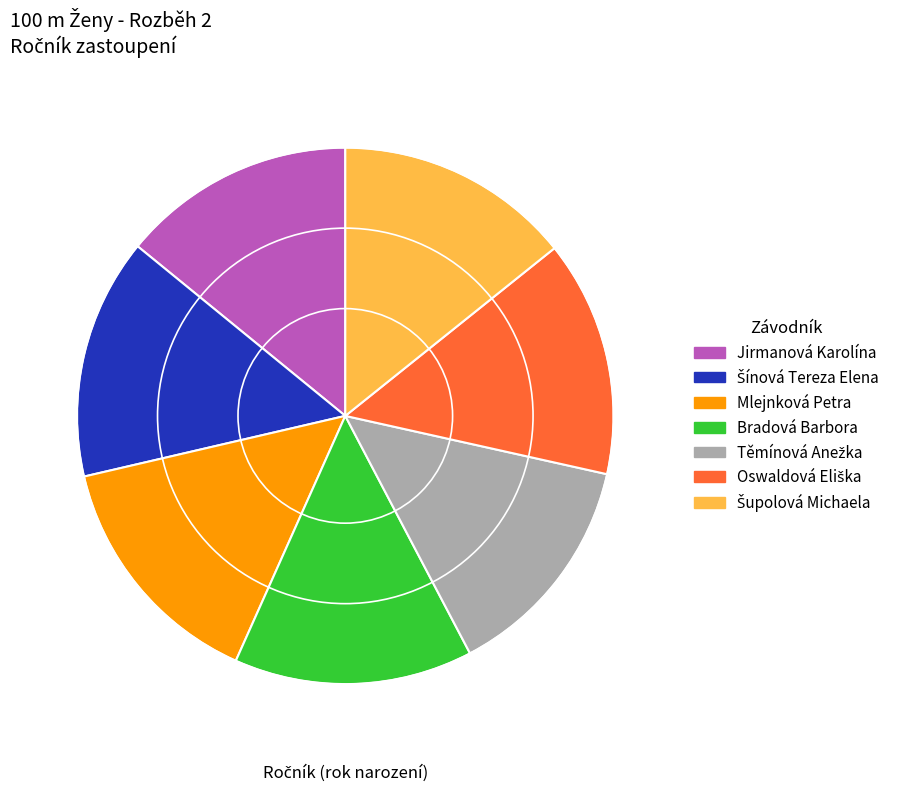

Is there a majority slice in this chart?

No